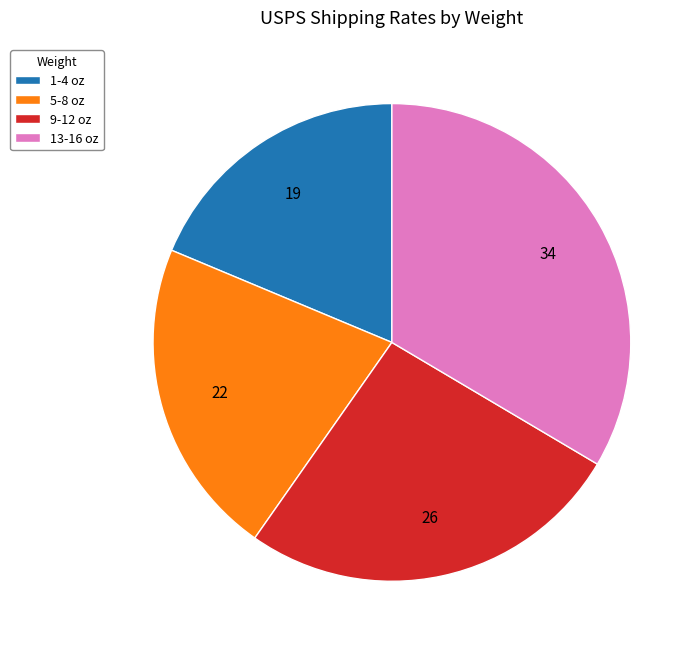

Do 5-8 oz and 1-4 oz together represent more than half of the pie?

No